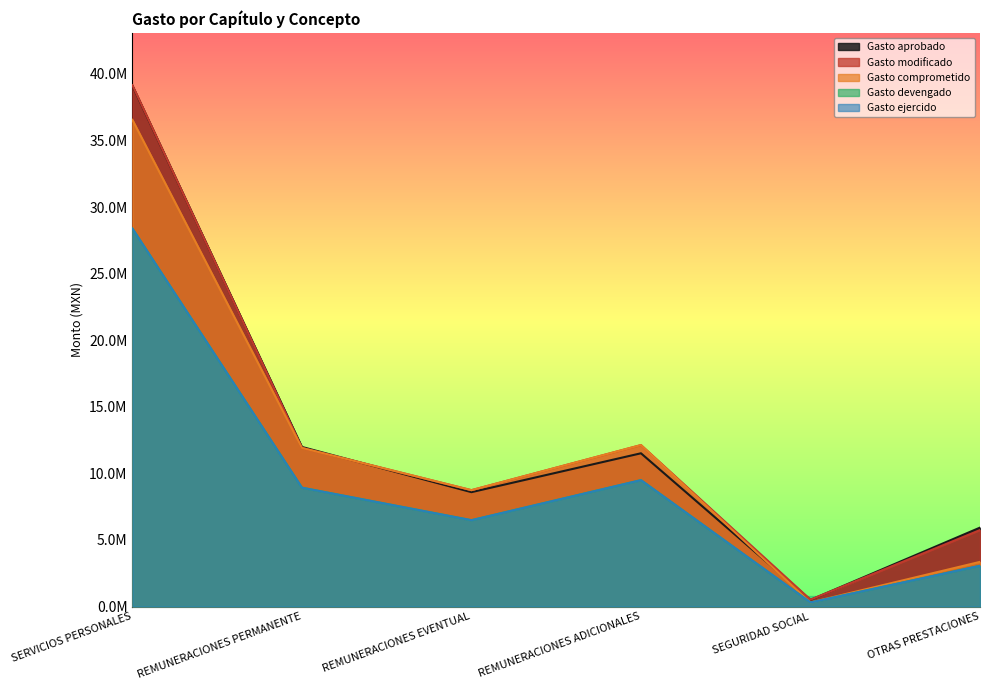

At which label does Gasto ejercido first exceed 8924582?

SERVICIOS PERSONALES